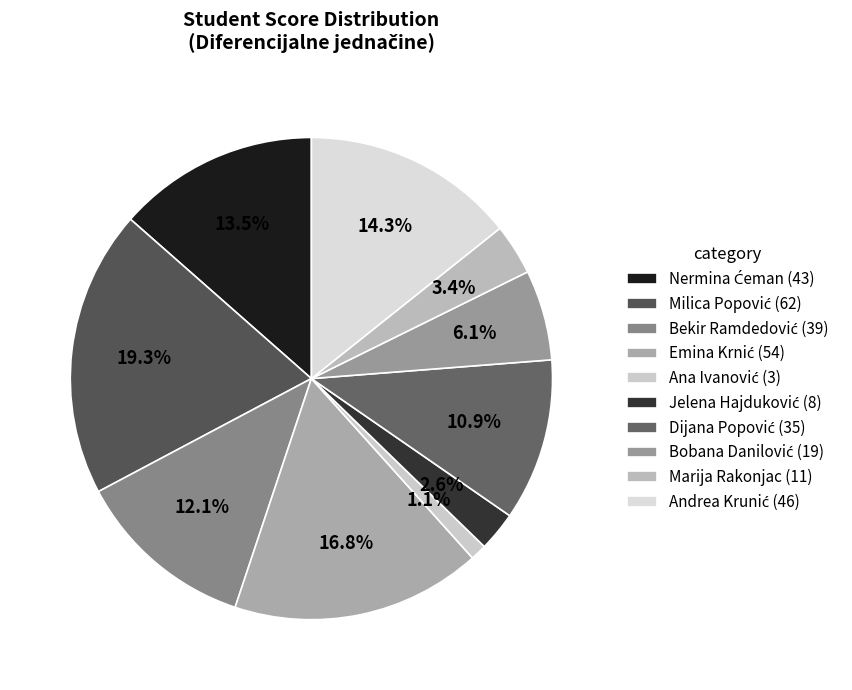

What percentage is the Andrea Krunić slice, to the nearest percent?

14%